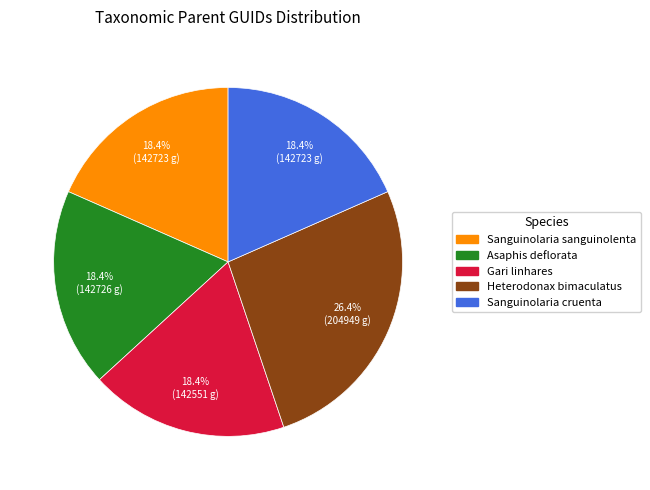

Approximately how many times larger is the value at Sanguinolaria sanguinolenta compared to Heterodonax bimaculatus?

0.7